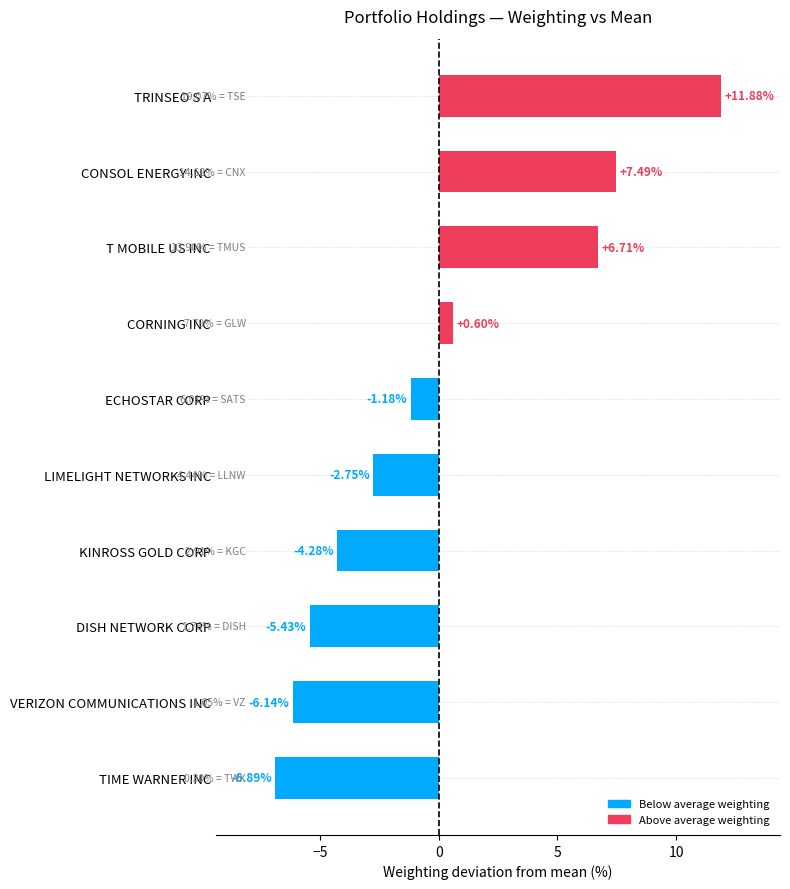

List the labels in order of value, smallest first.

TIME WARNER INC, VERIZON COMMUNICATIONS INC, DISH NETWORK CORP, KINROSS GOLD CORP, LIMELIGHT NETWORKS INC, ECHOSTAR CORP, CORNING INC, T MOBILE US INC, CONSOL ENERGY INC, TRINSEO S A